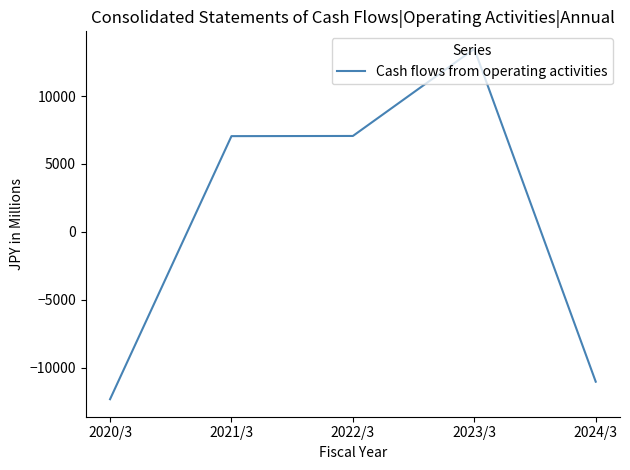

What is the sum of all values?

4225